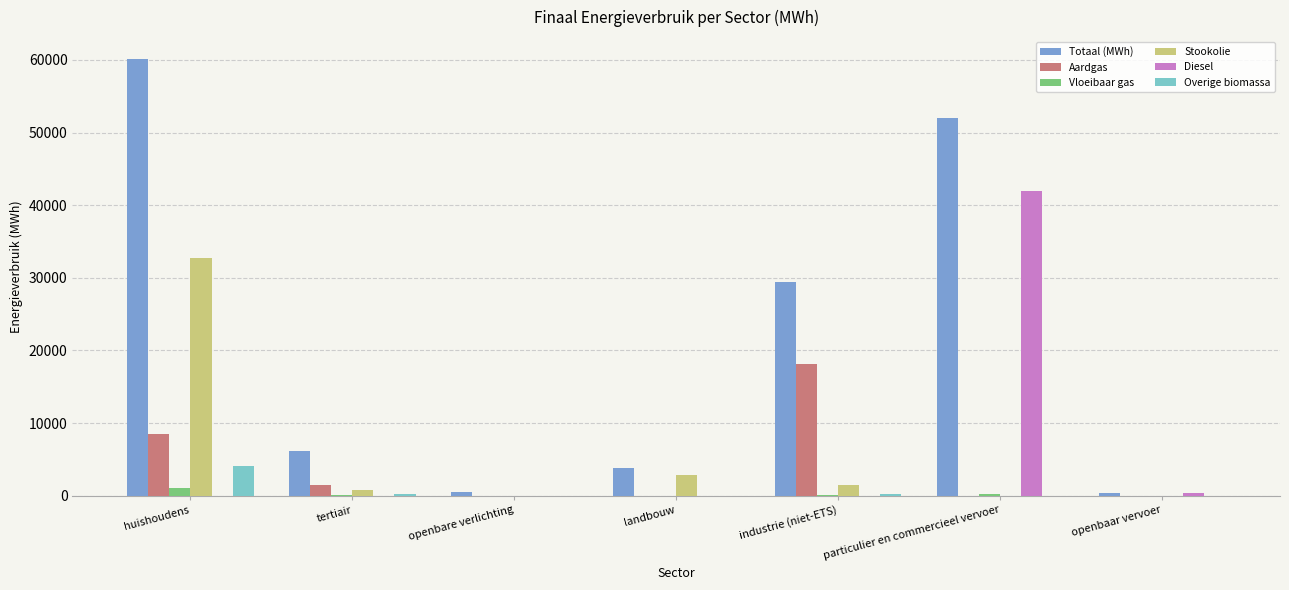

At which category is the sum across all series the highest?

huishoudens